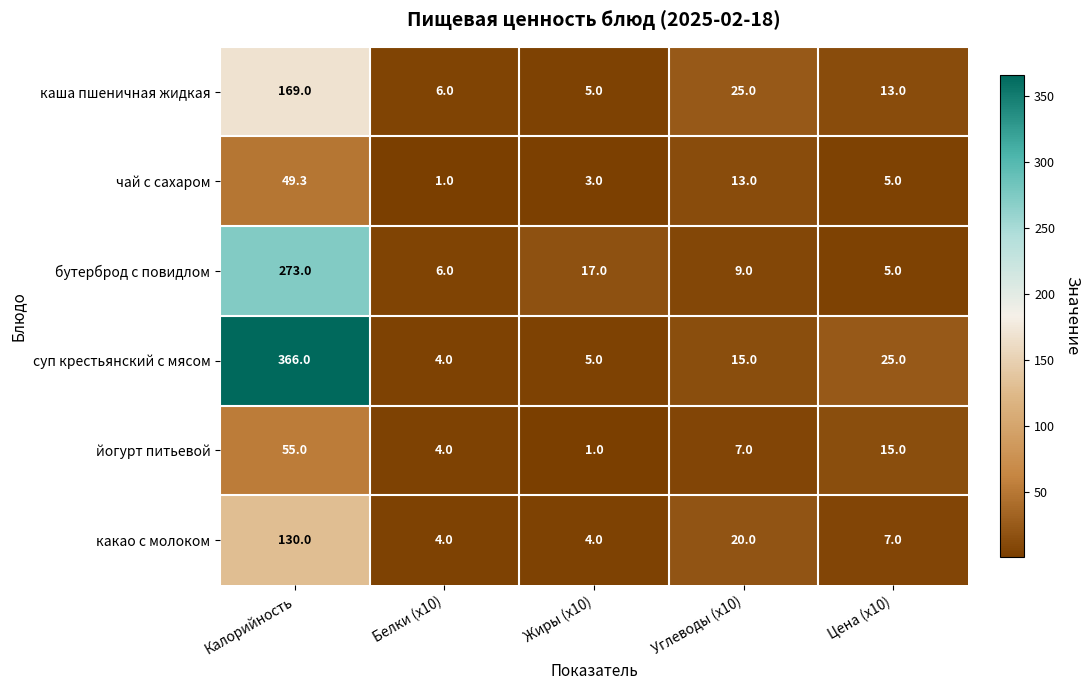

What is the total value across all series at Углеводы (x10)?

89.0